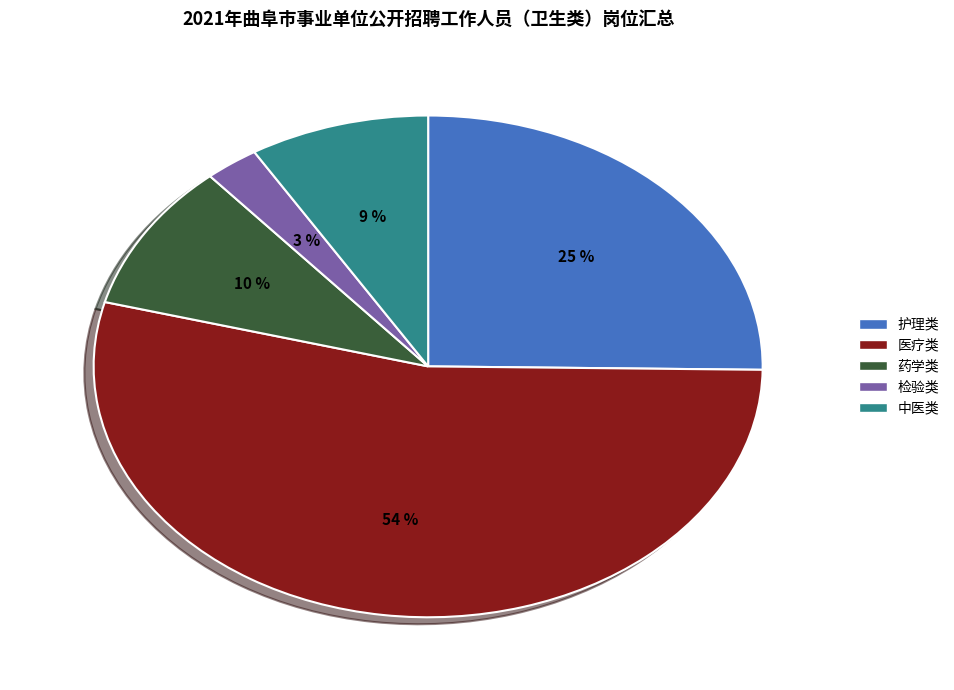

Is the sum of 中医类 and 护理类 greater than half?

No